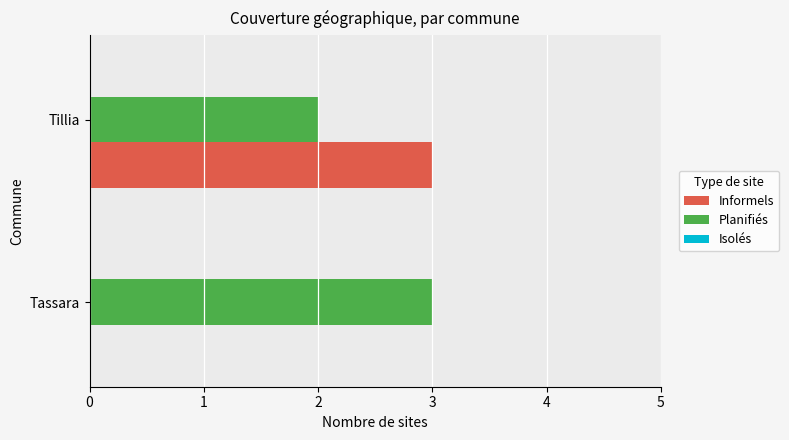

What is the sum of all Informels values?

3